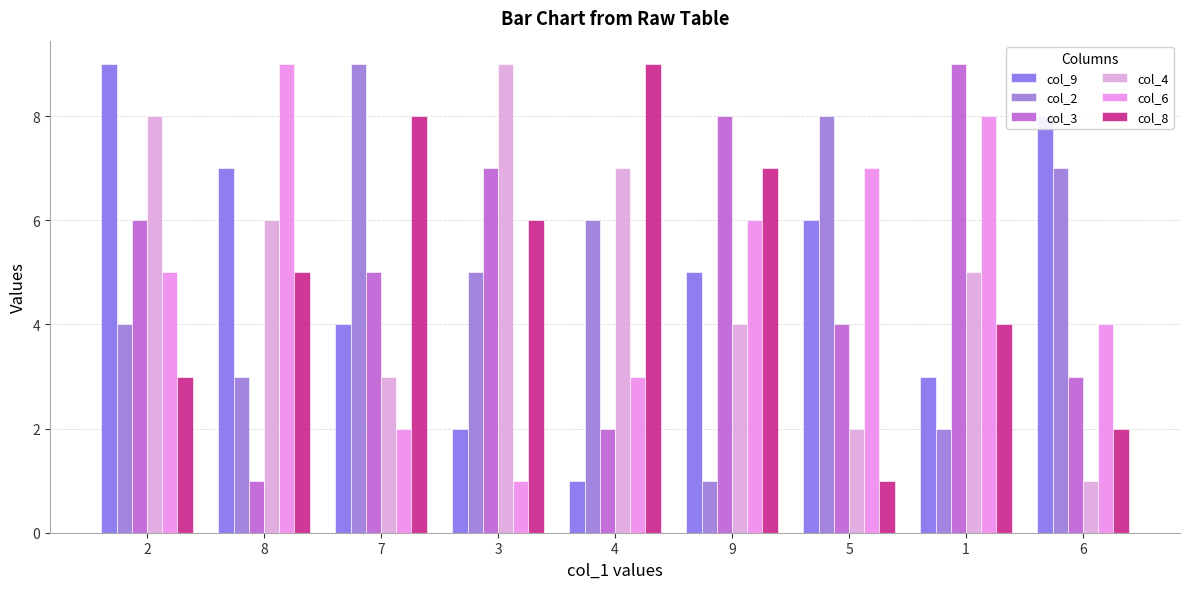

Reading right to left, transcribe all the data shown in this chart.

col_9: 8	3	6	5	1	2	4	7	9
col_2: 7	2	8	1	6	5	9	3	4
col_3: 3	9	4	8	2	7	5	1	6
col_4: 1	5	2	4	7	9	3	6	8
col_6: 4	8	7	6	3	1	2	9	5
col_8: 2	4	1	7	9	6	8	5	3